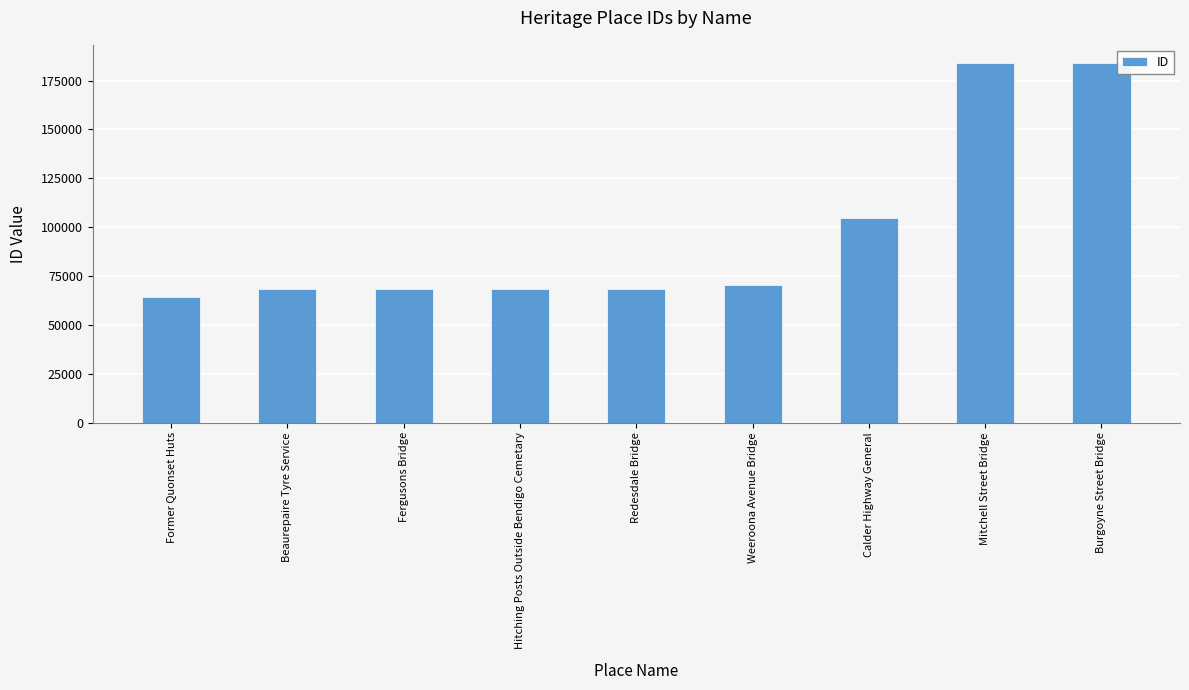

What is the ratio of the value at Fergusons Bridge to the value at Beaurepaire Tyre Service?

1.0